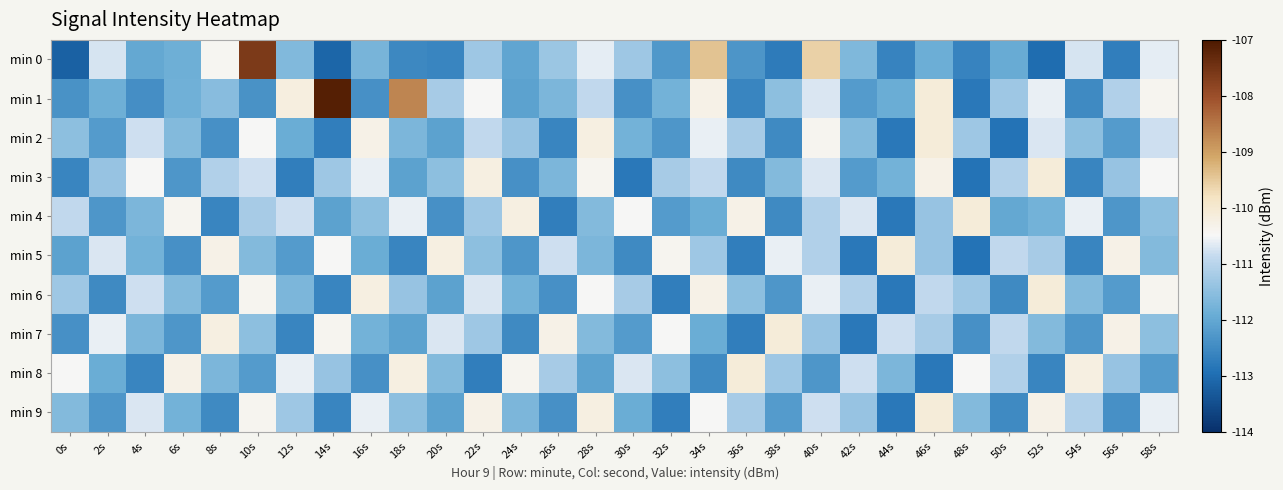

How many data points does each series have?

30